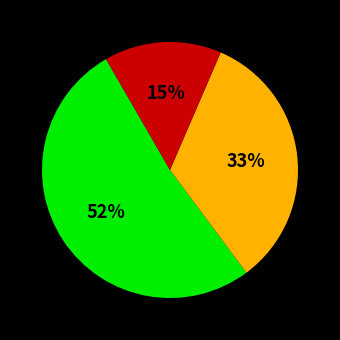

To the nearest percent, what is the average slice percentage?

33%